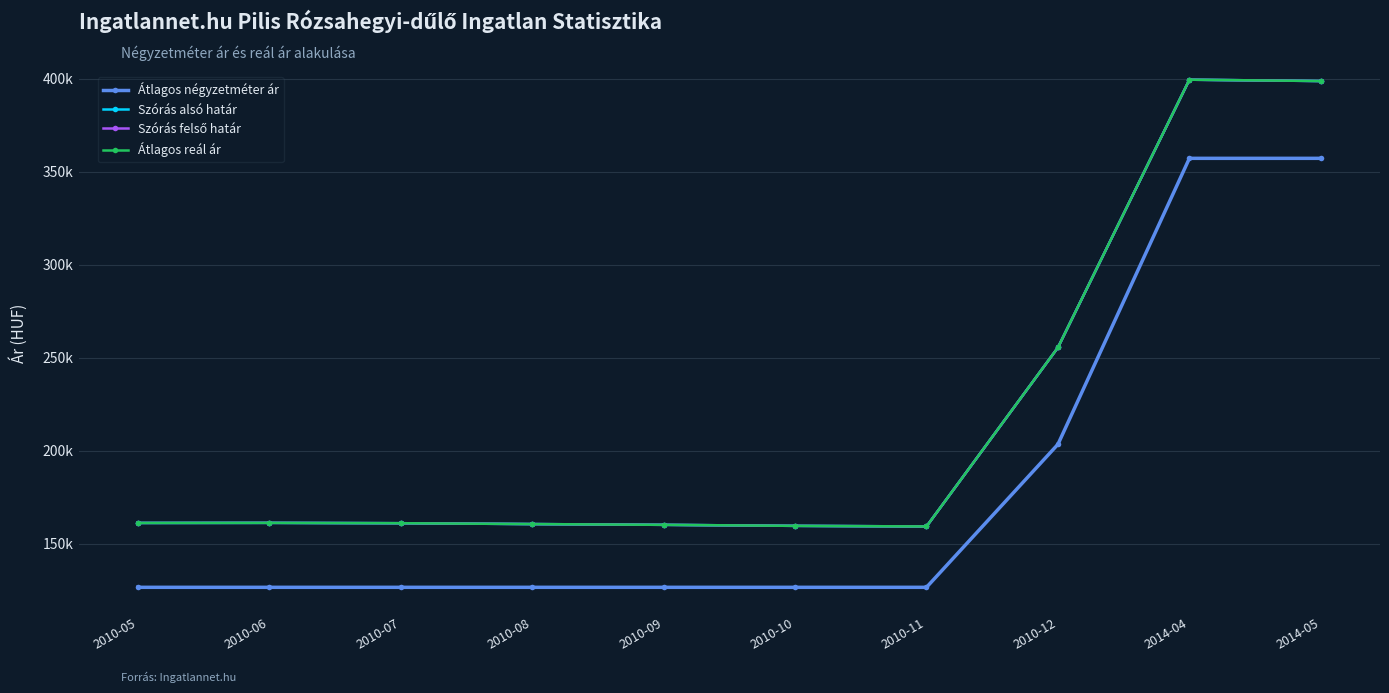

How many data points in Szórás alsó határ are above 161248?

4